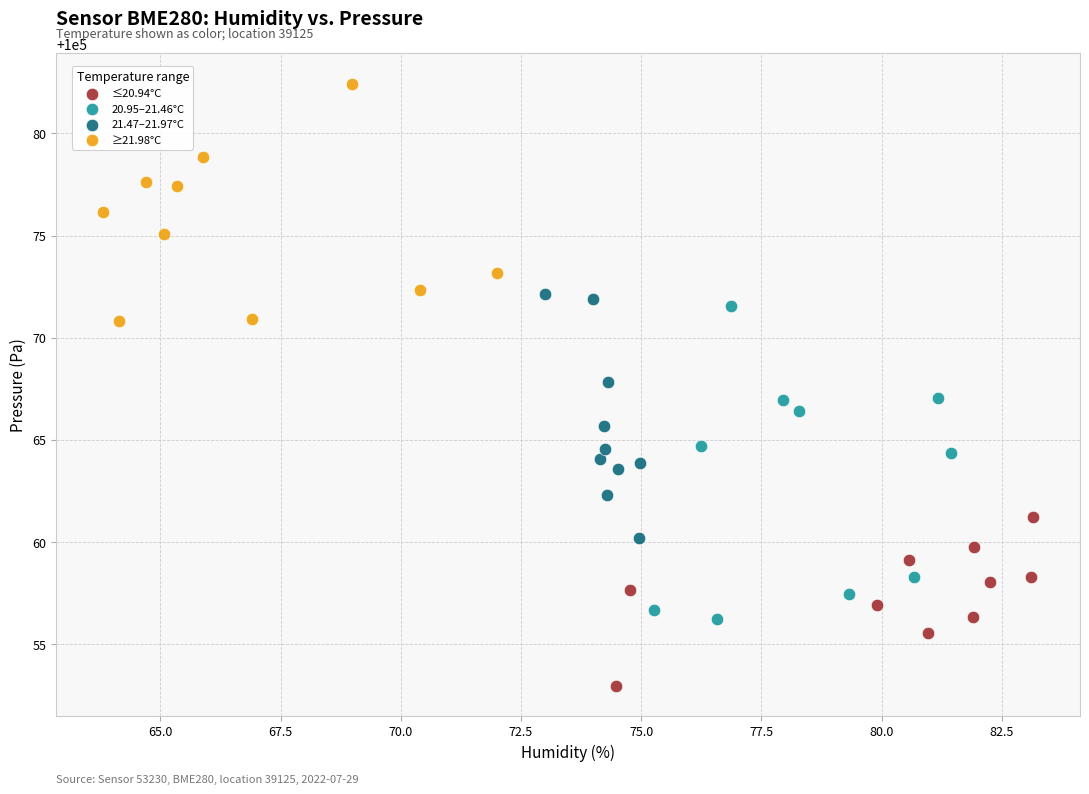

Which series contains the lowest Y value?

≤20.94°C